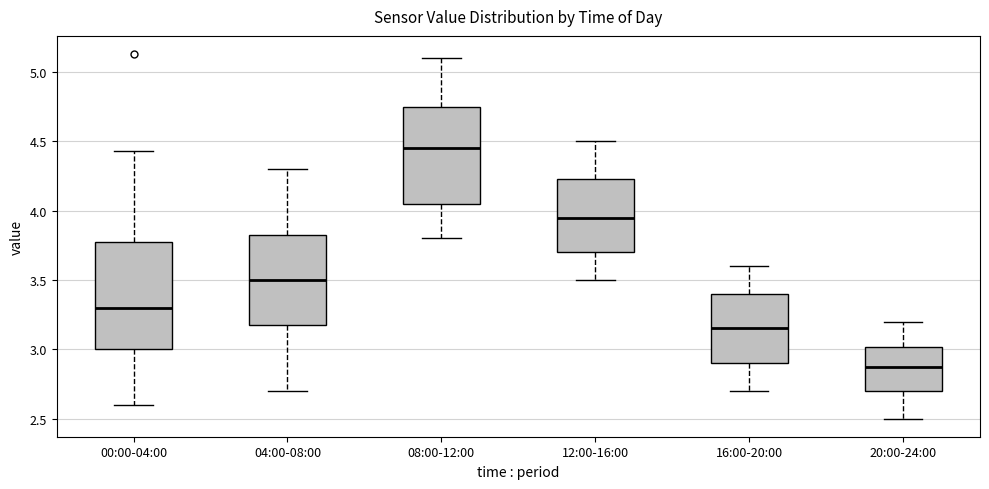

Where is the lower edge of the box for 12:00-16:00 on the y-axis? The values are not printed on the chart, so give them approximately, as read against the axis.

3.70